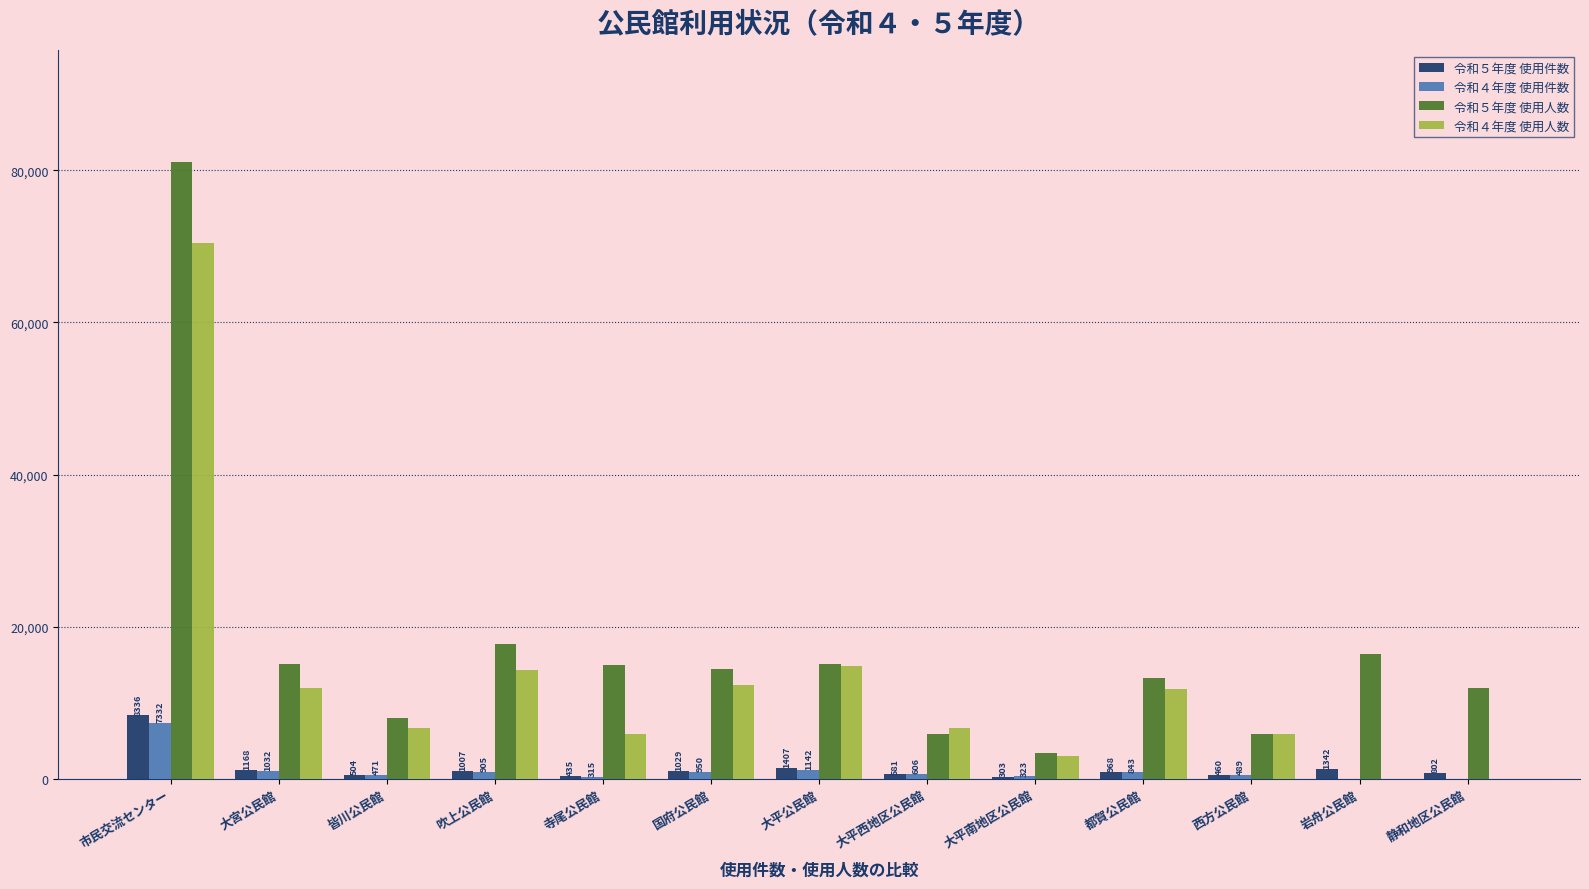

Which category has the highest value across all series?

市民交流センター